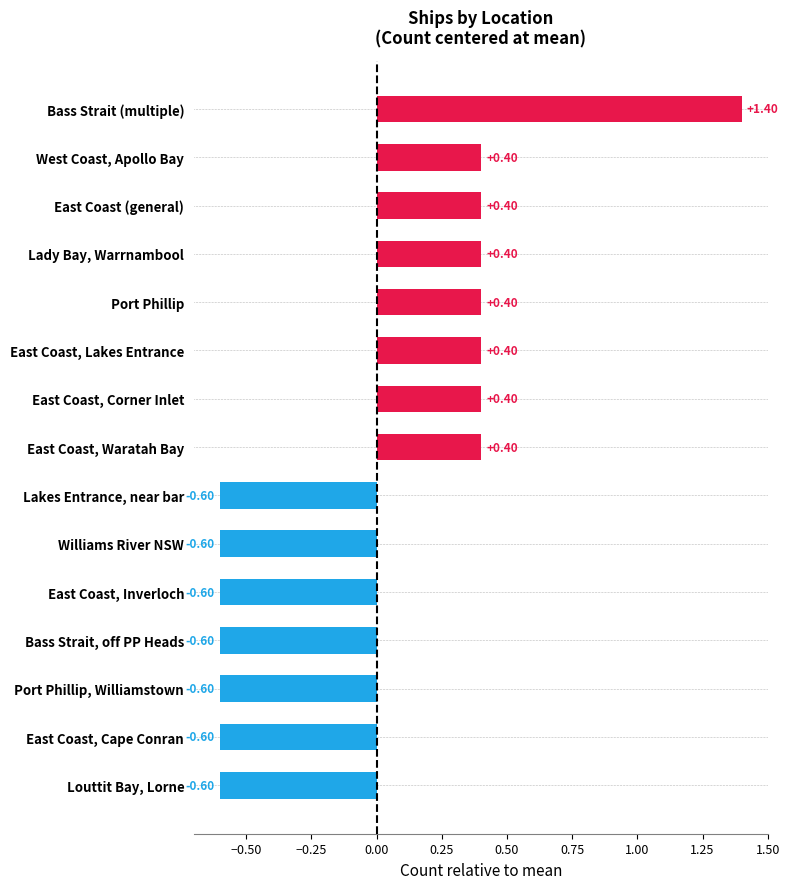

What is the label of the 10th bar from the top?

Williams River NSW